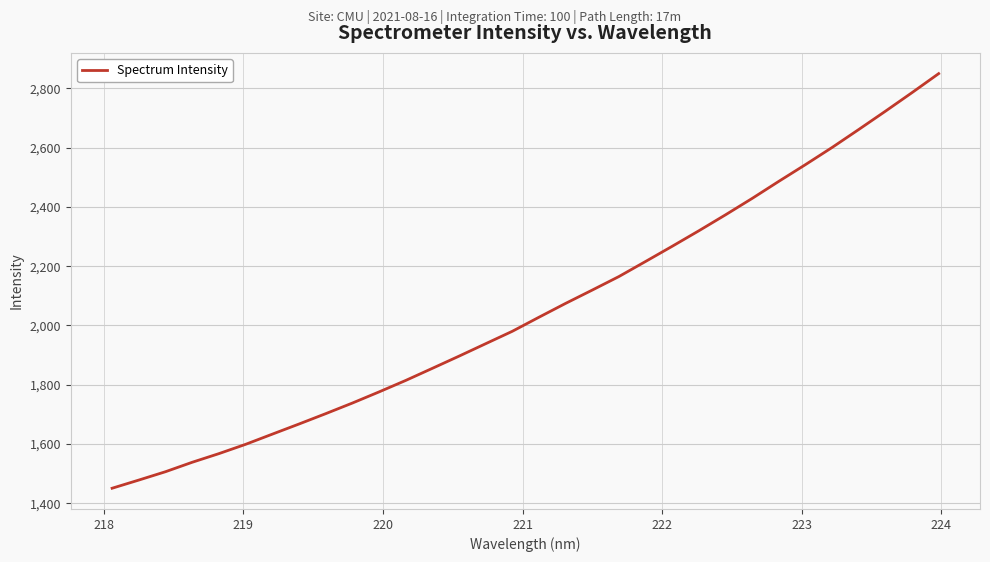

What is the greatest value displayed?

2849.8